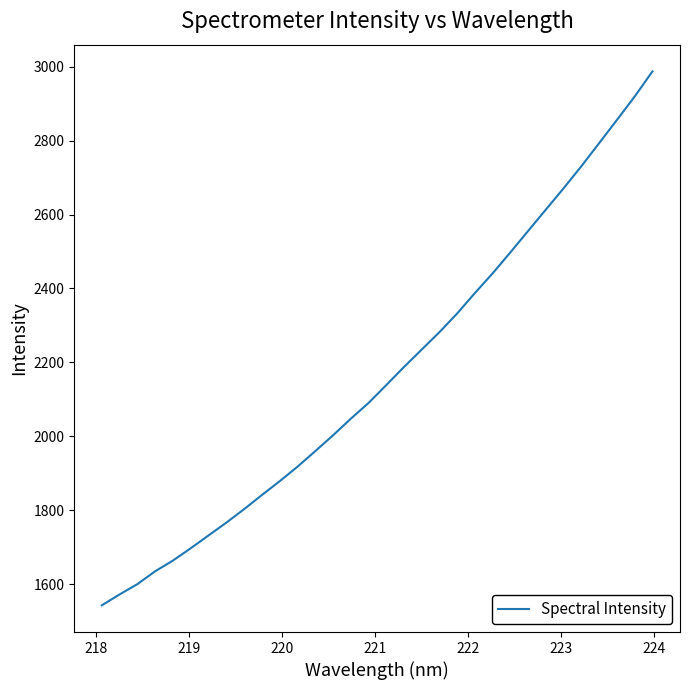

How many lines are shown in the chart?

1